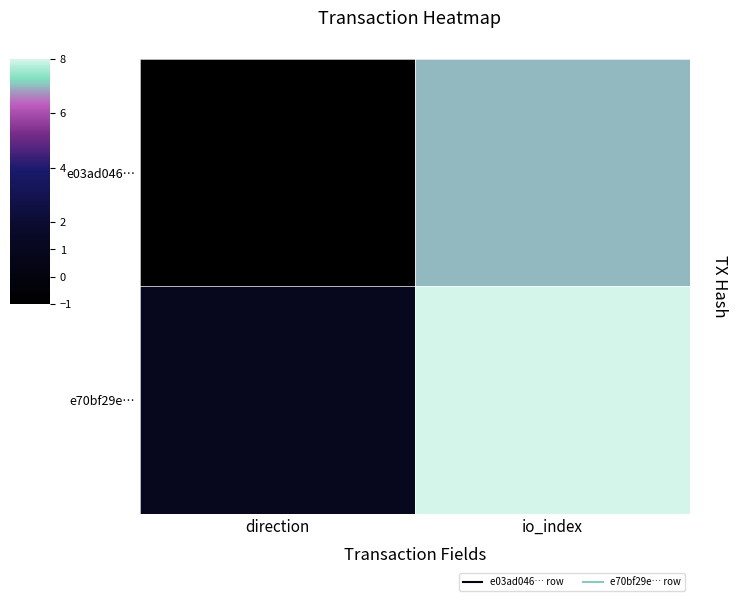

Which series has the widest spread of values?

e03ad046…